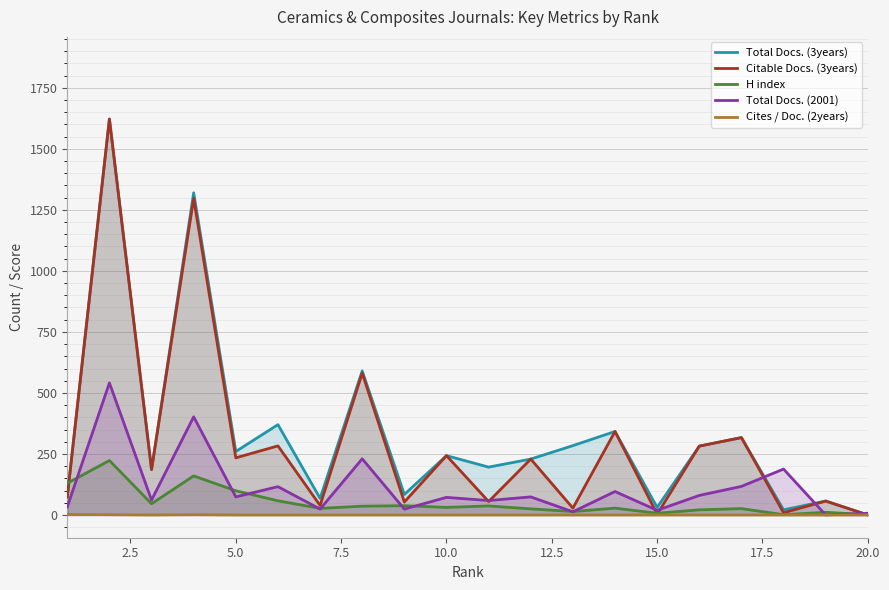

What is the sum of all Total Docs. (3years) values?

6576